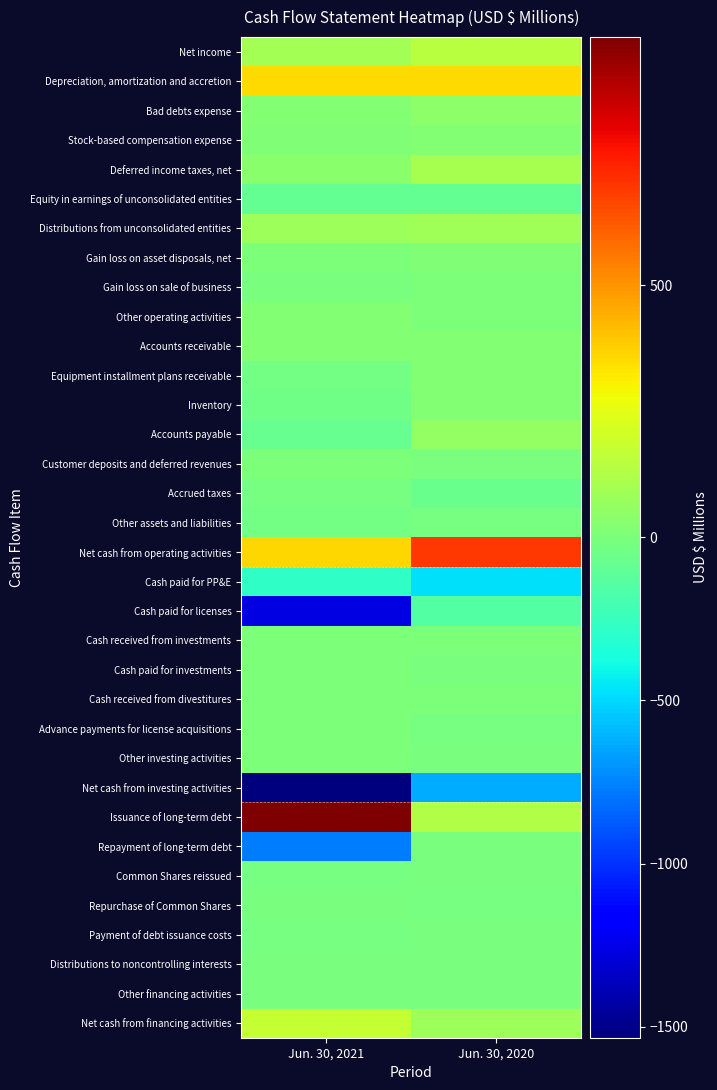

How many data points does each series have?

2